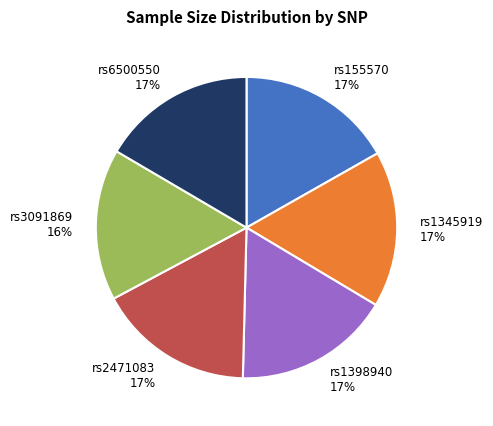

What is the ratio of the value at rs155570 to the value at rs1345919?

1.0